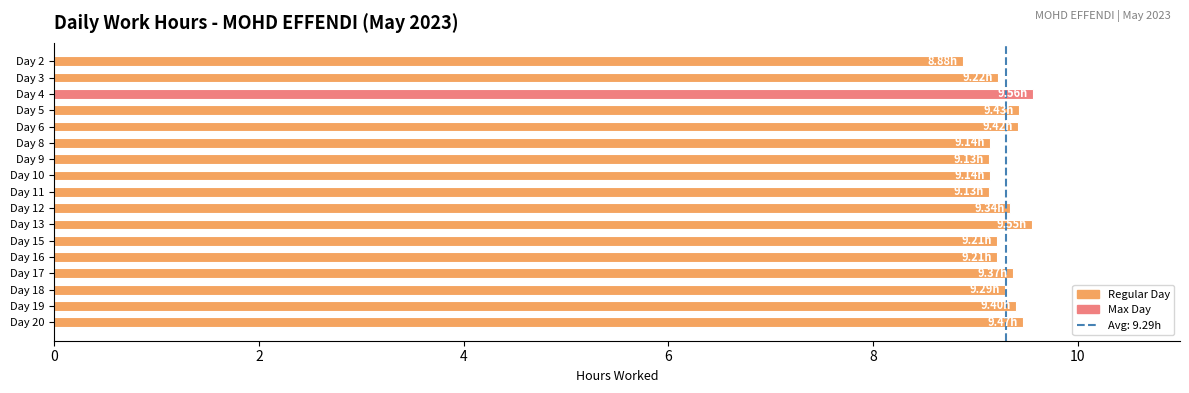

What is the ratio of the value at Day 15 to the value at Day 3?

1.0